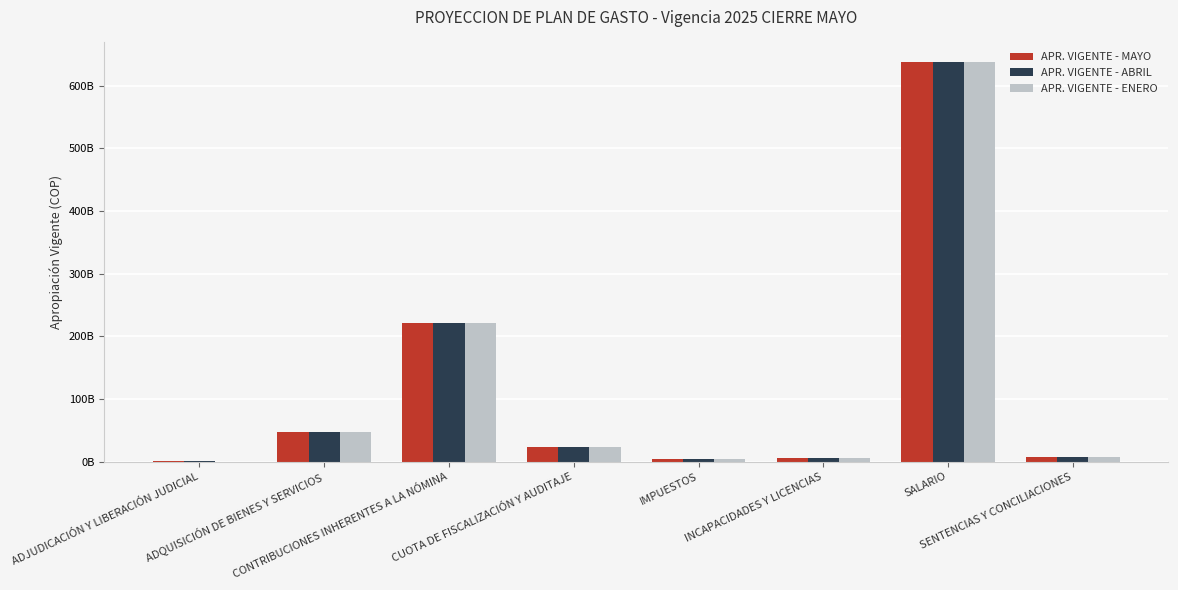

What is the sum of all APR. VIGENTE - ENERO values?

945273399010